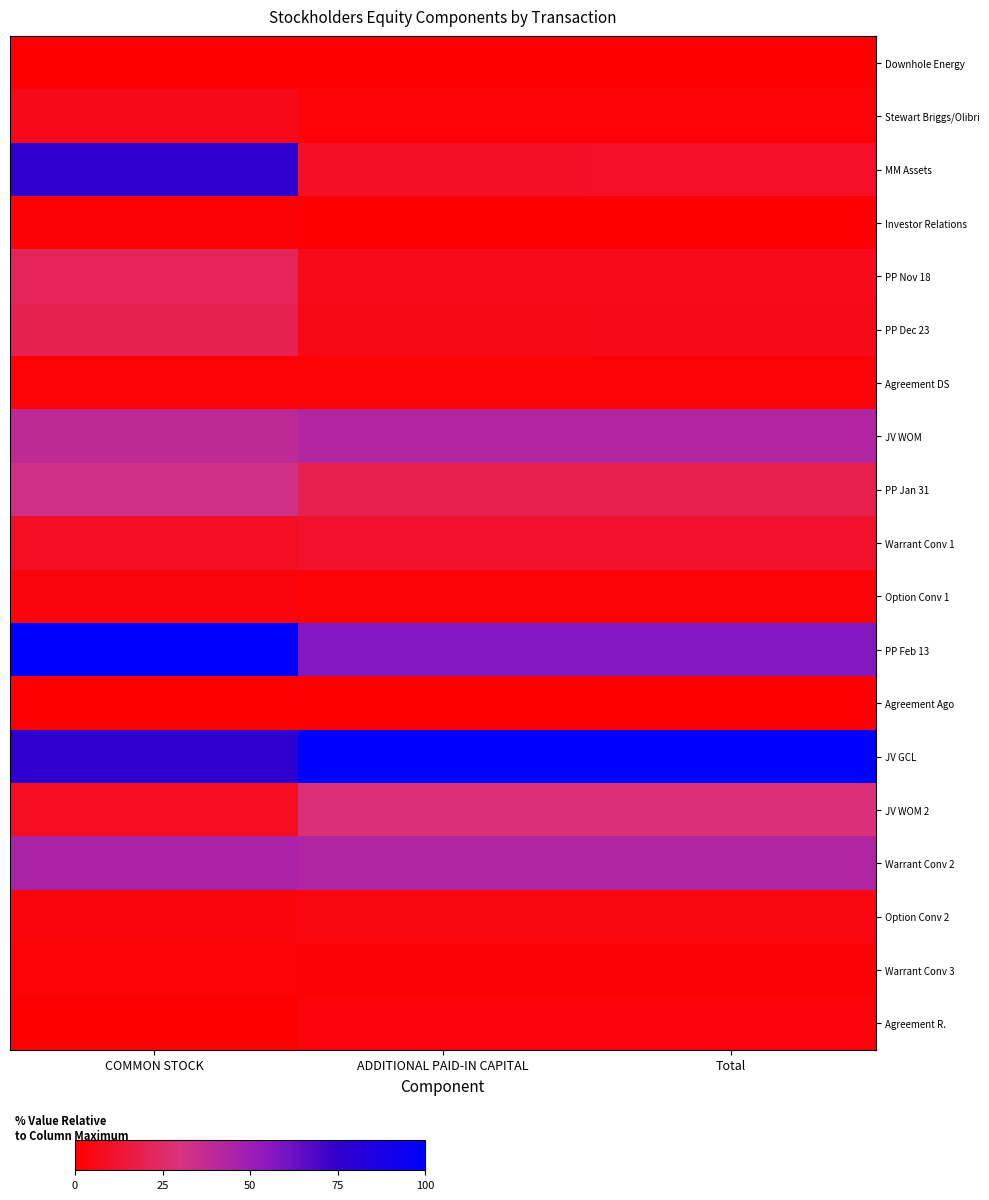

What is the difference between the highest and lowest values at COMMON STOCK?

99.6